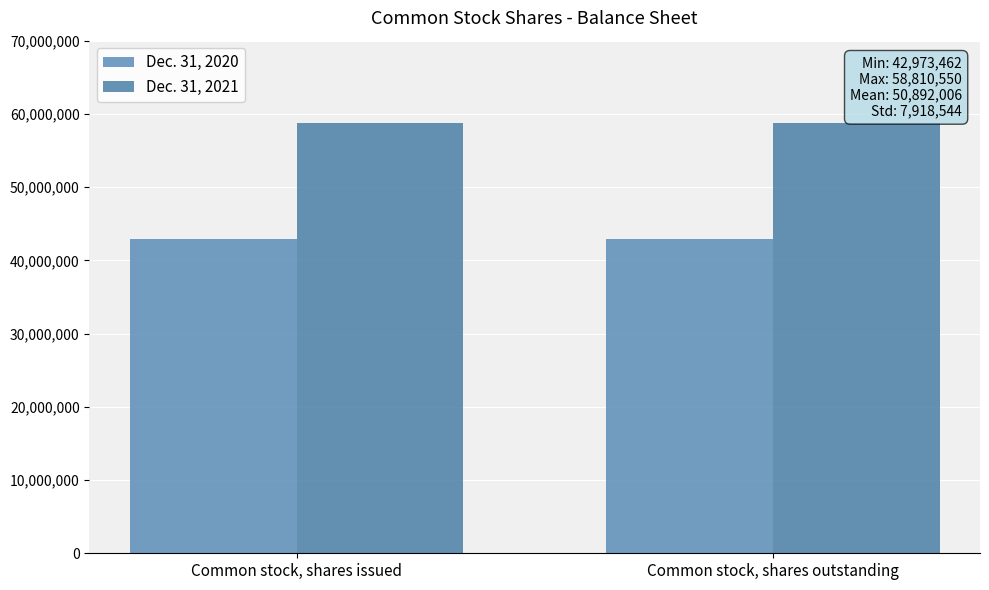

How many bars are there in each group?

2